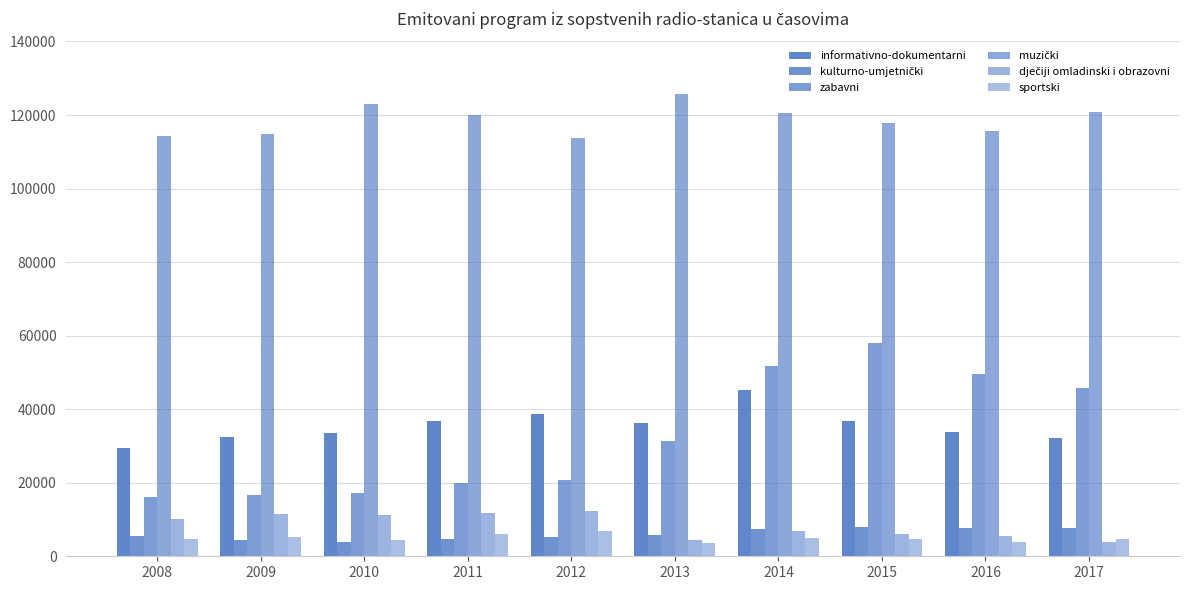

How many bars are there in each group?

6